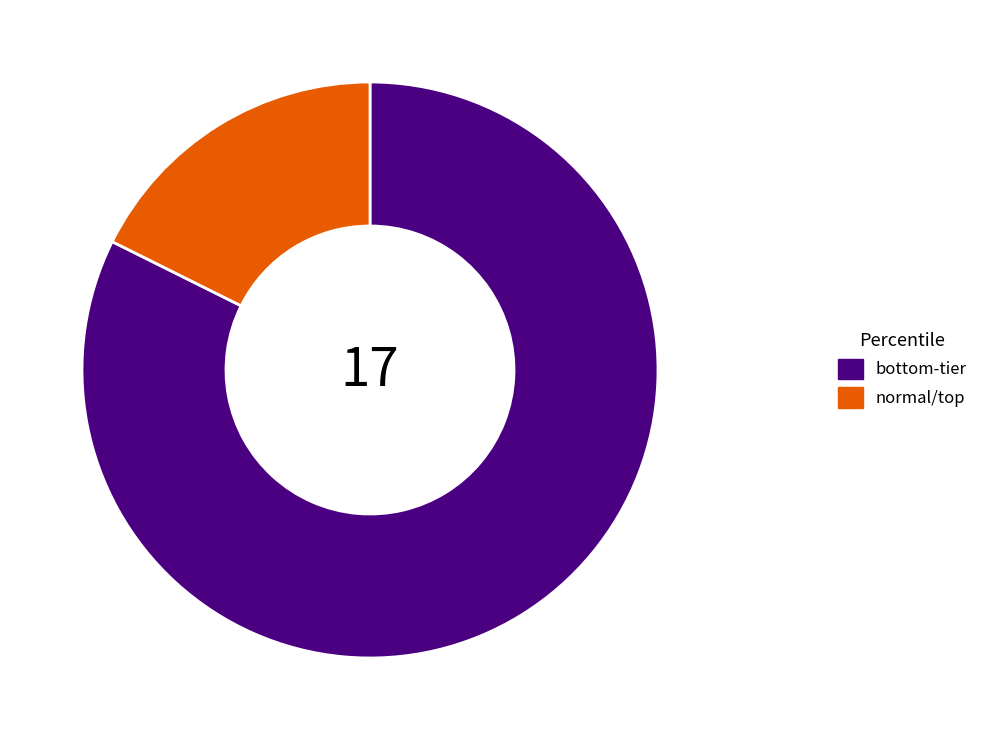

What is the largest slice in the pie chart?

bottom-tier